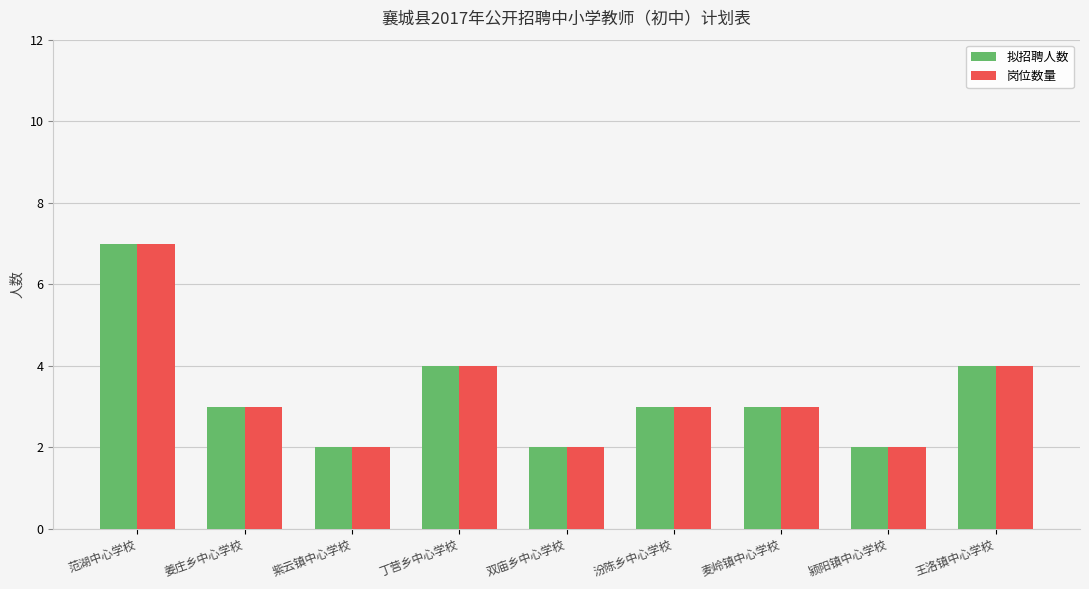

What is the sum of the 拟招聘人数 values at 丁营乡中心学校 and 颍阳镇中心学校?

6